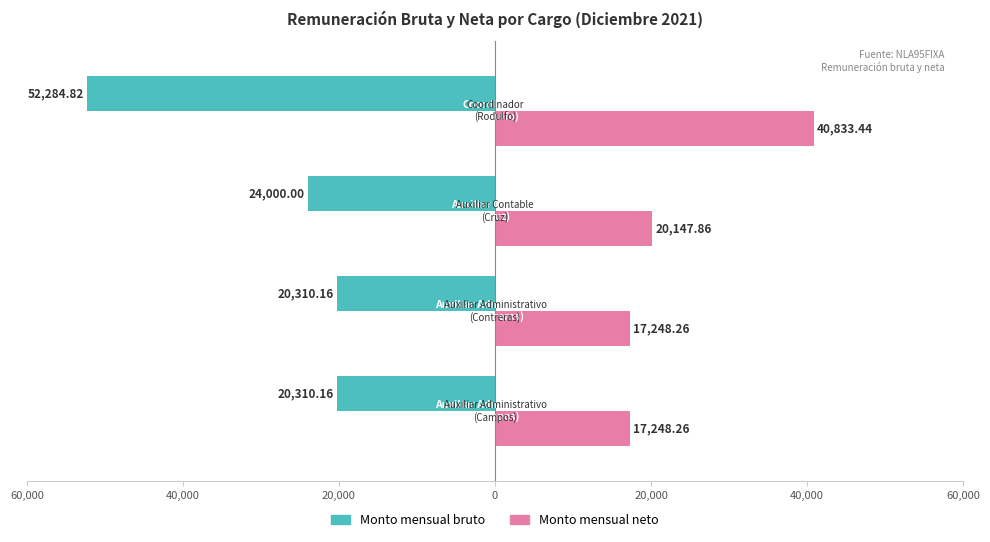

Reading left to right, extract all data points from this chart.

Monto mensual bruto: -20310.2	-20310.2	-24000.0	-52284.8
Monto mensual neto: 17248.3	17248.3	20147.9	40833.4